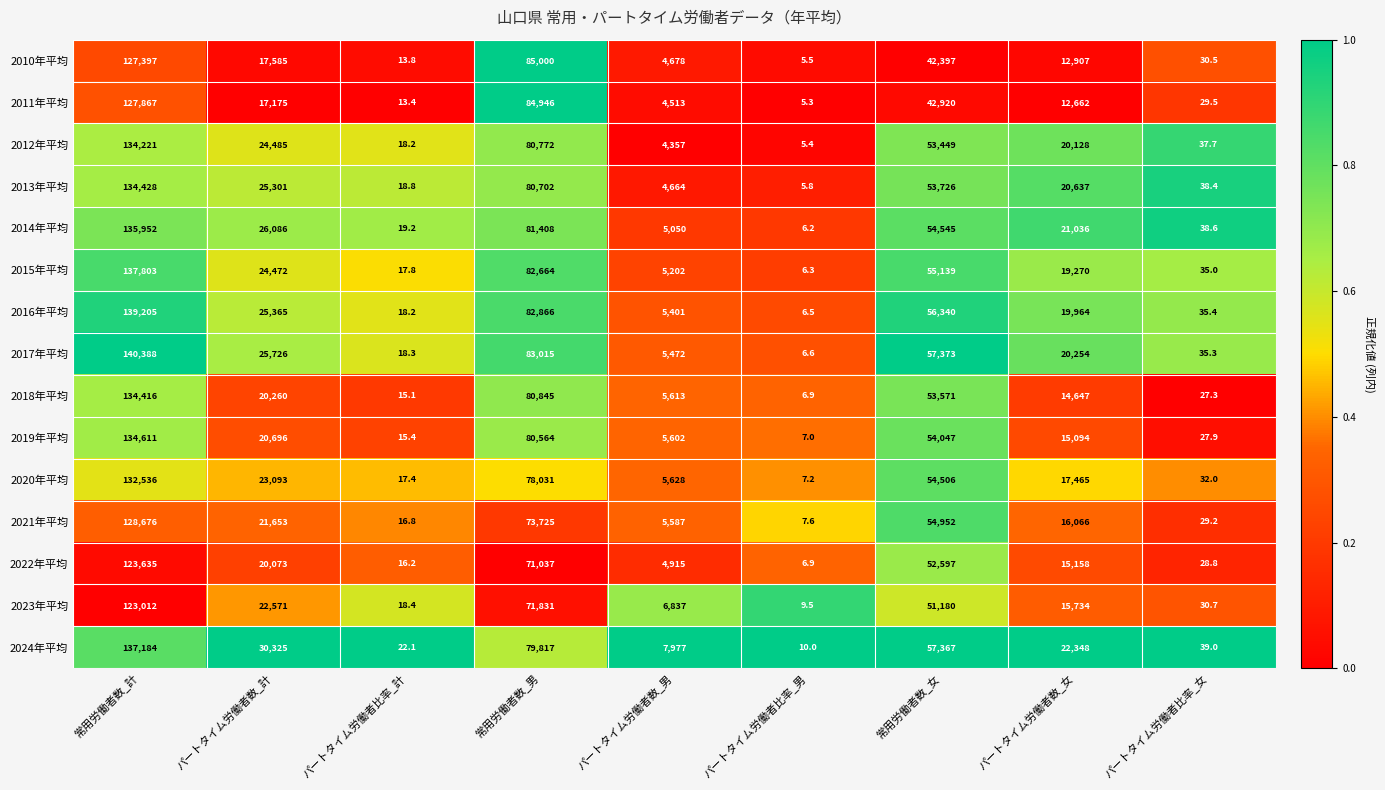

What is the total value across all series at パートタイム労働者数_計?

344866.0